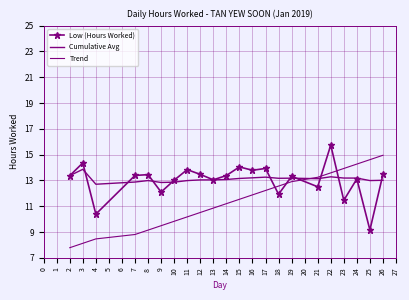

Is this an area chart (filled region under the line)?

No